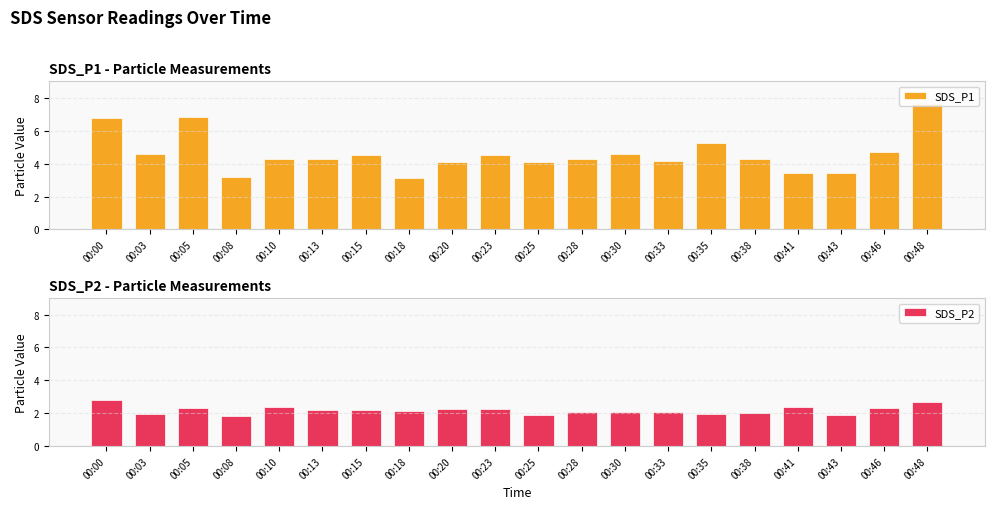

What is the difference between the maximum and minimum values in the SDS_P2 series?

0.9